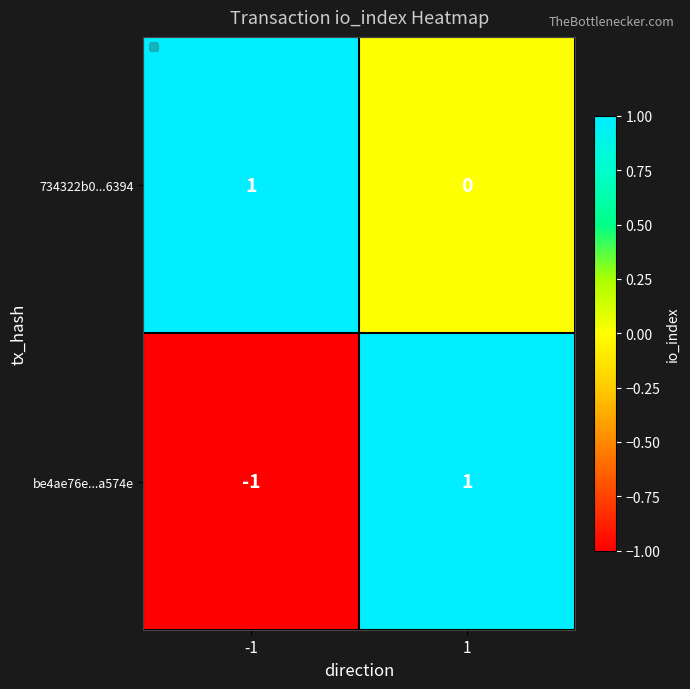

At which label is the value closest to 0?

1